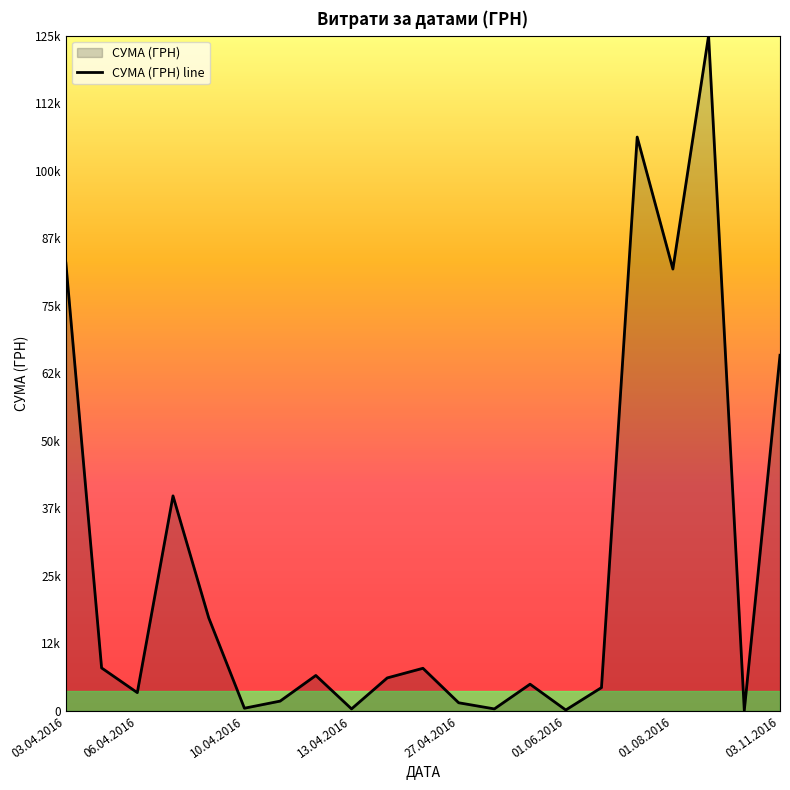

Does the chart display data point markers on the line(s)?

No